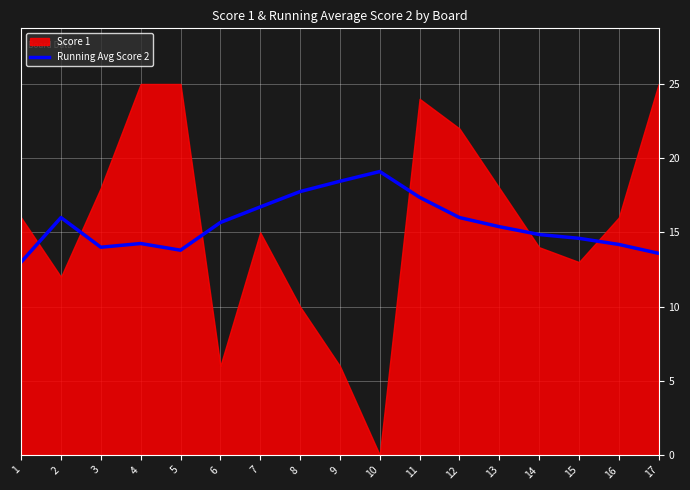

How many lines are shown in the chart?

1